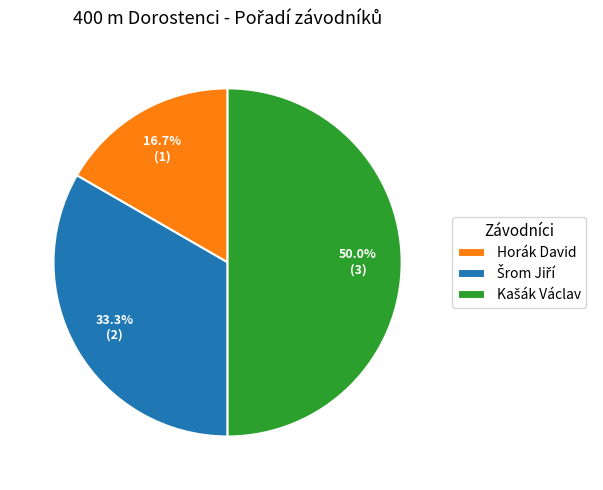

What is the smallest slice in the pie chart?

Horák David